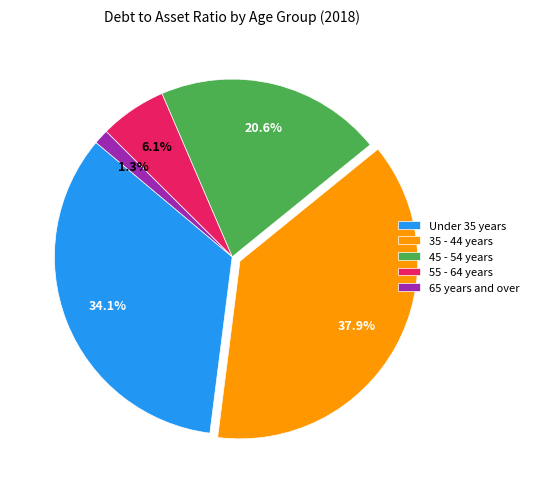

To the nearest percent, what percentage of the pie is Under 35 years?

34%